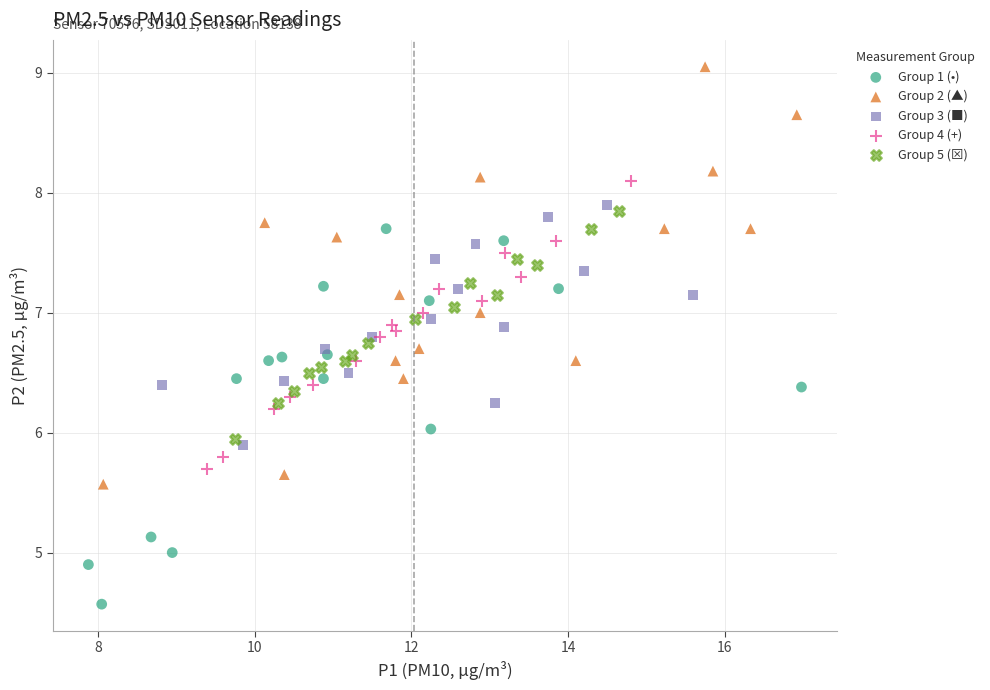

Which series has the widest spread of Y values?

Group 2 (▲)